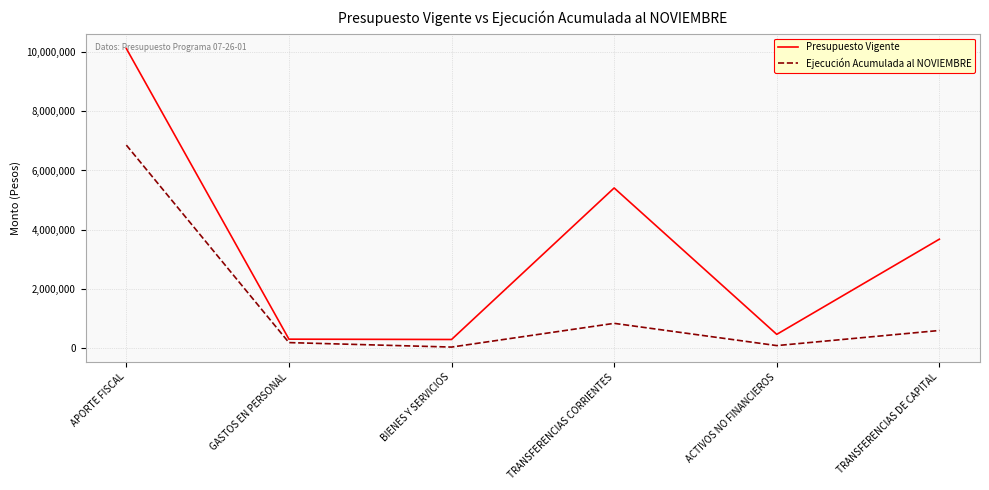

True or false: Ejecución Acumulada al NOVIEMBRE and Presupuesto Vigente cross at least once.

False